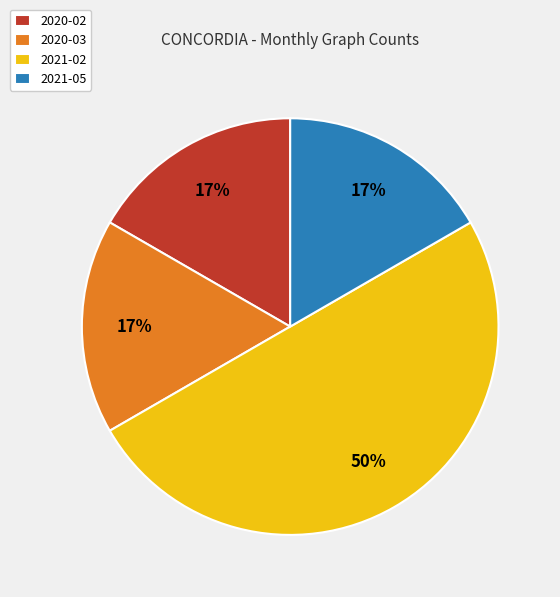

To the nearest percent, what portion does 2020-03 represent?

17%